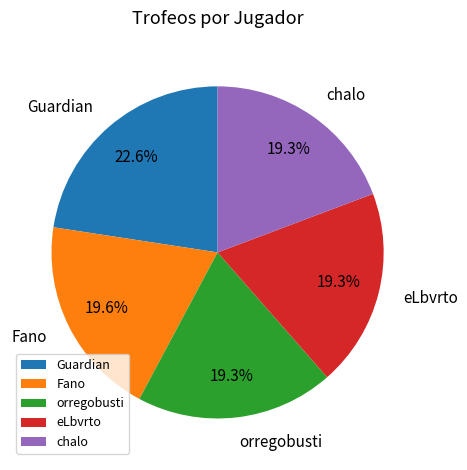

Is there a majority slice in this chart?

No